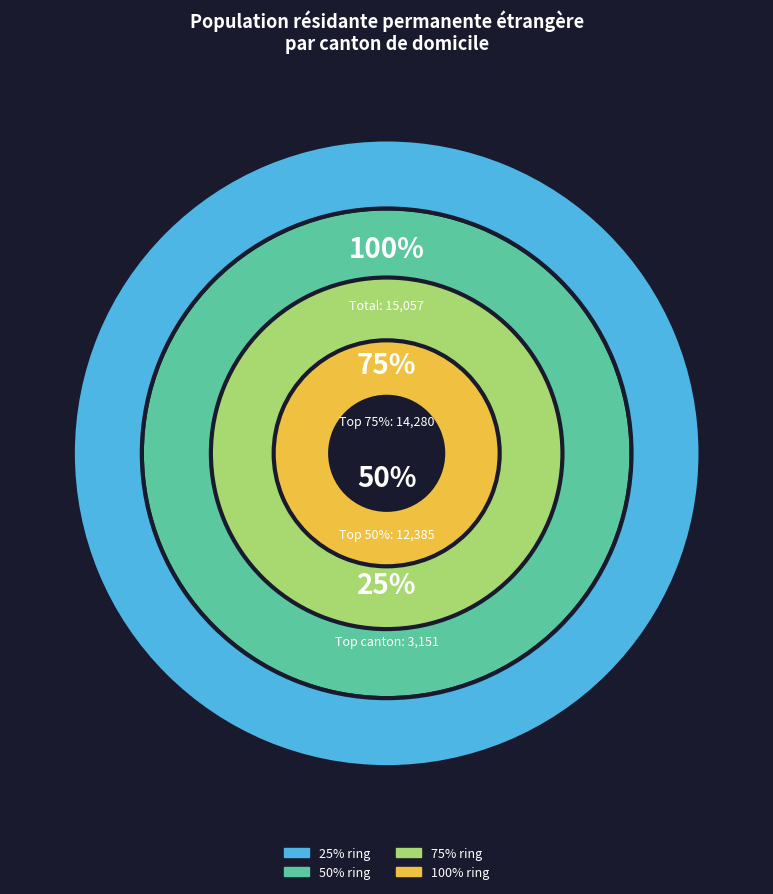

Which slice is the largest?

Zurich